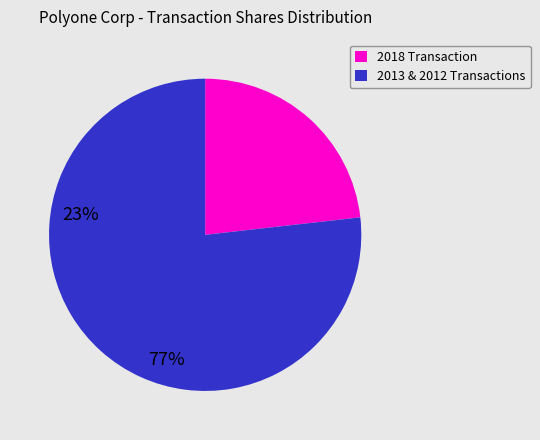

Is there any slice that represents more than half of the pie?

Yes